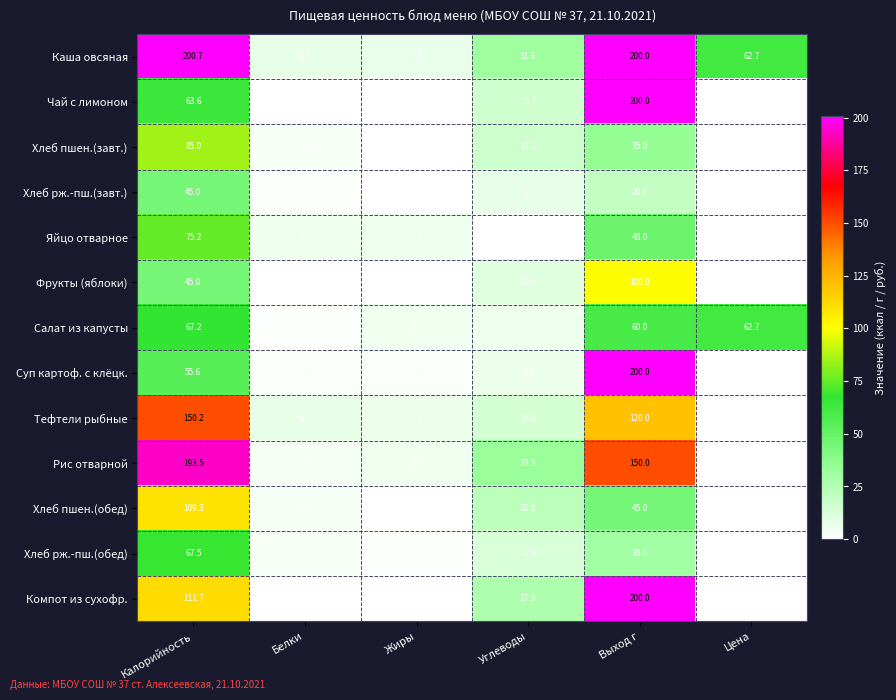

Where is Хлеб рж.-пш.(обед) nearest to the value 33?

Выход г